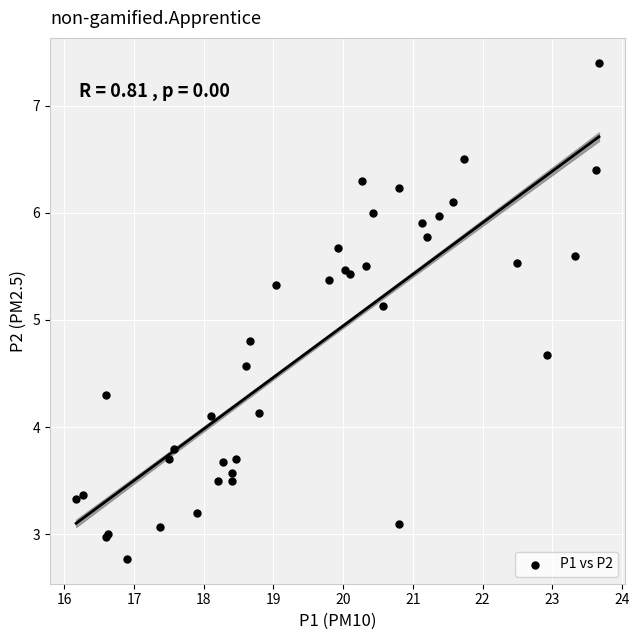

What Y value in the scatter plot is closest to 5?

5.1